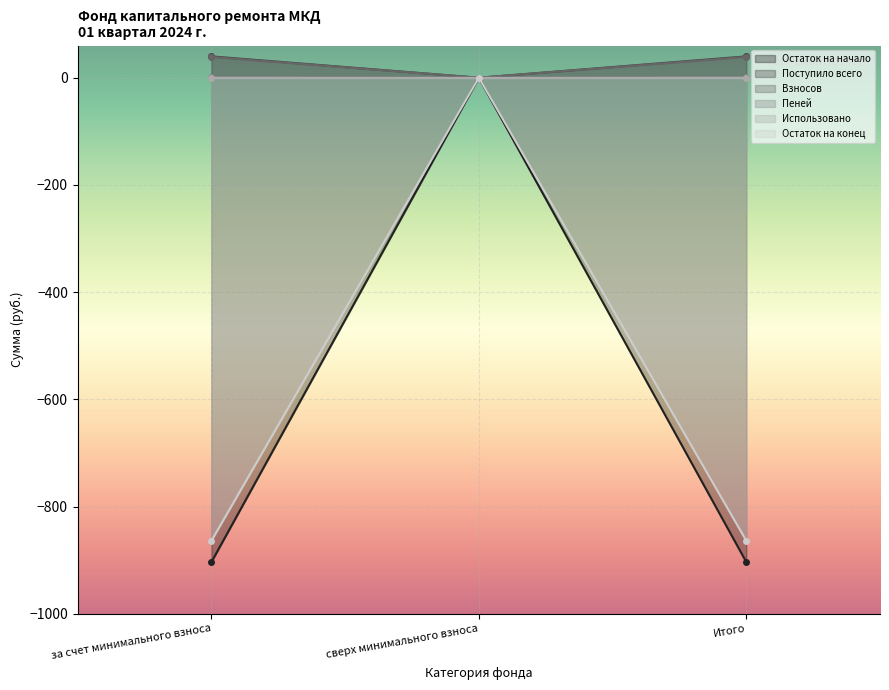

Is the value of Остаток на начало at сверх минимального взноса greater than the value of Взносов at сверх минимального взноса?

No